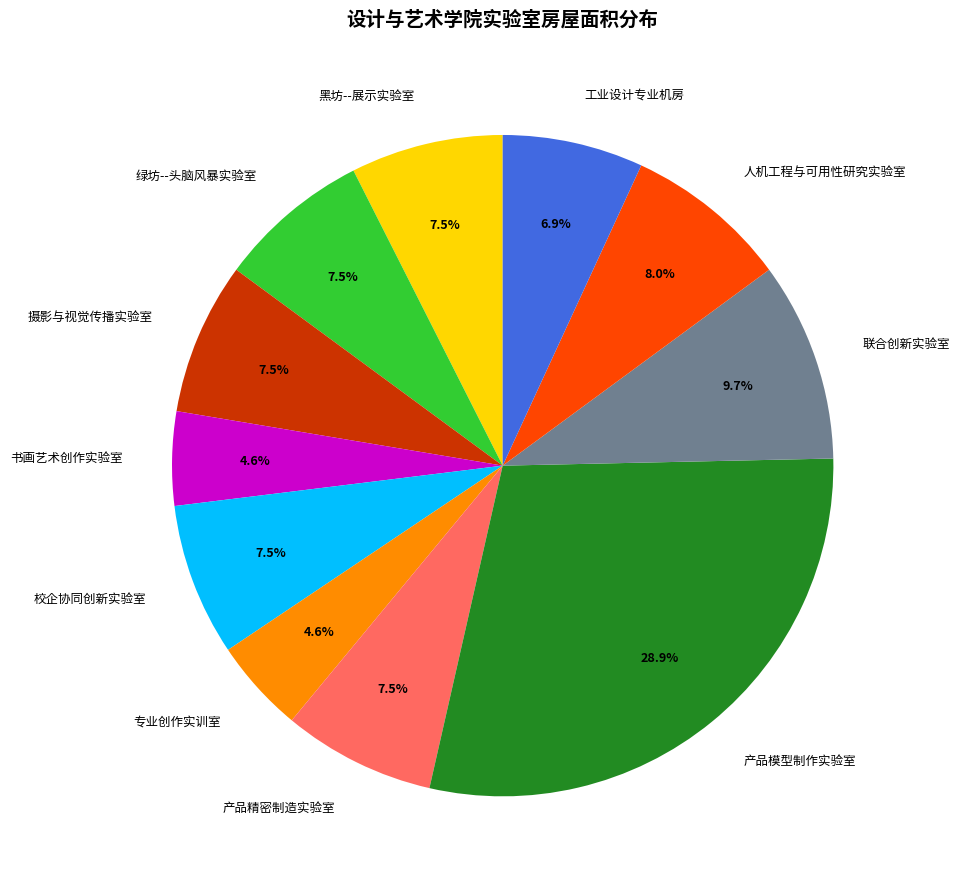

What is the ratio of the value at 校企协同创新实验室 to the value at 专业创作实训室?

1.6